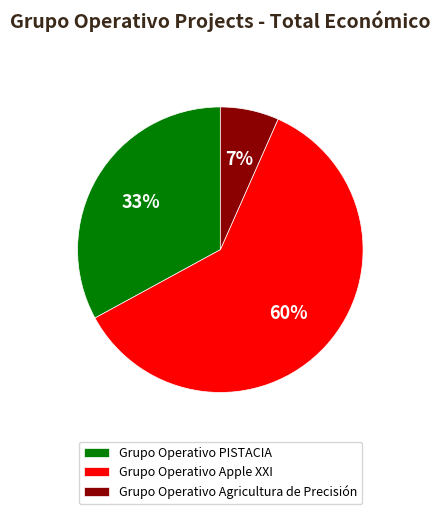

Is Grupo Operativo PISTACIA the majority of the pie?

No